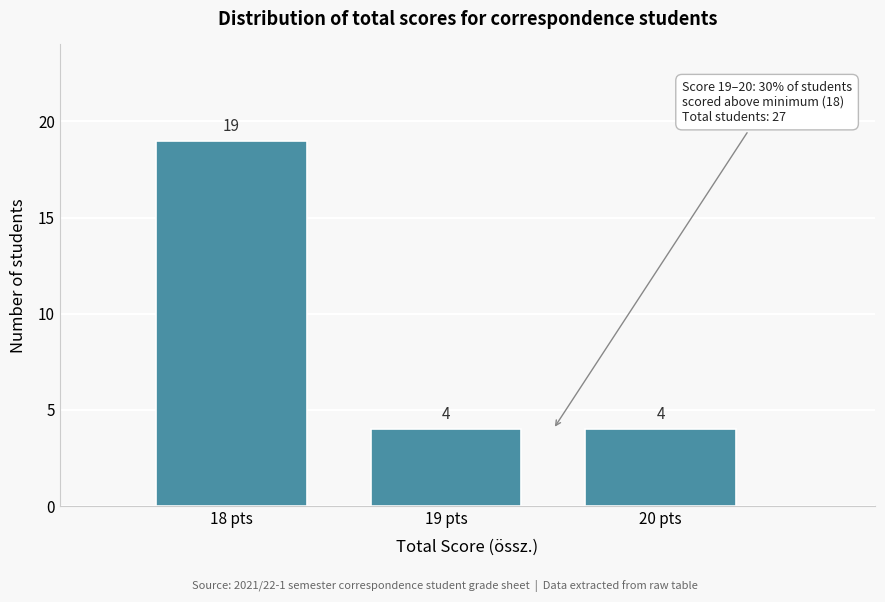

Reading left to right, transcribe all the data shown in this chart.

18 pts=19	19 pts=4	20 pts=4